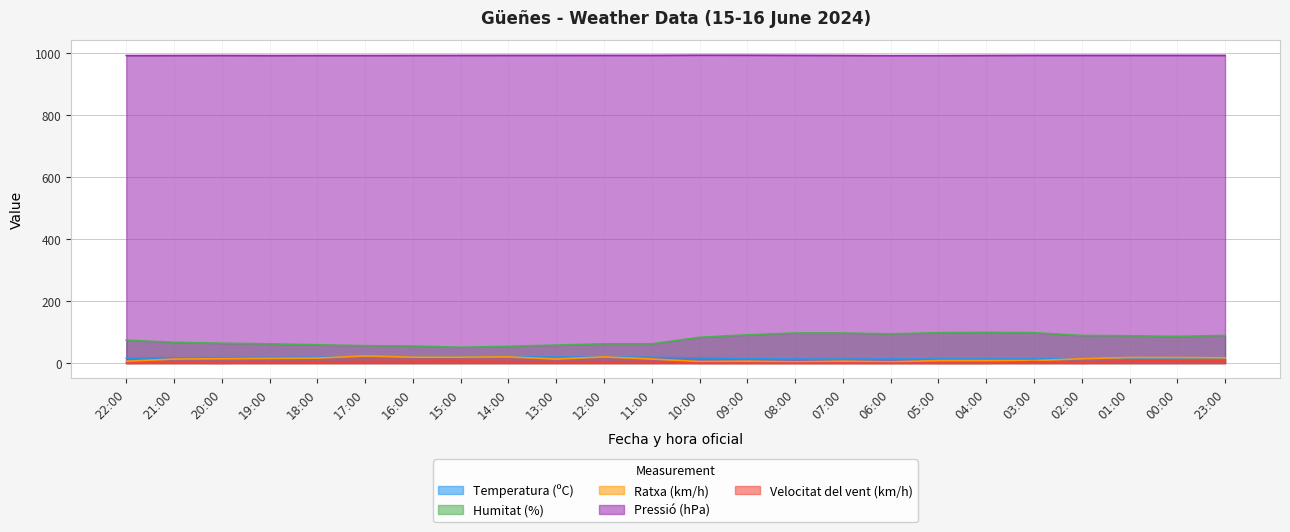

Where is Ratxa (km/h) nearest to the value 13?

21:00